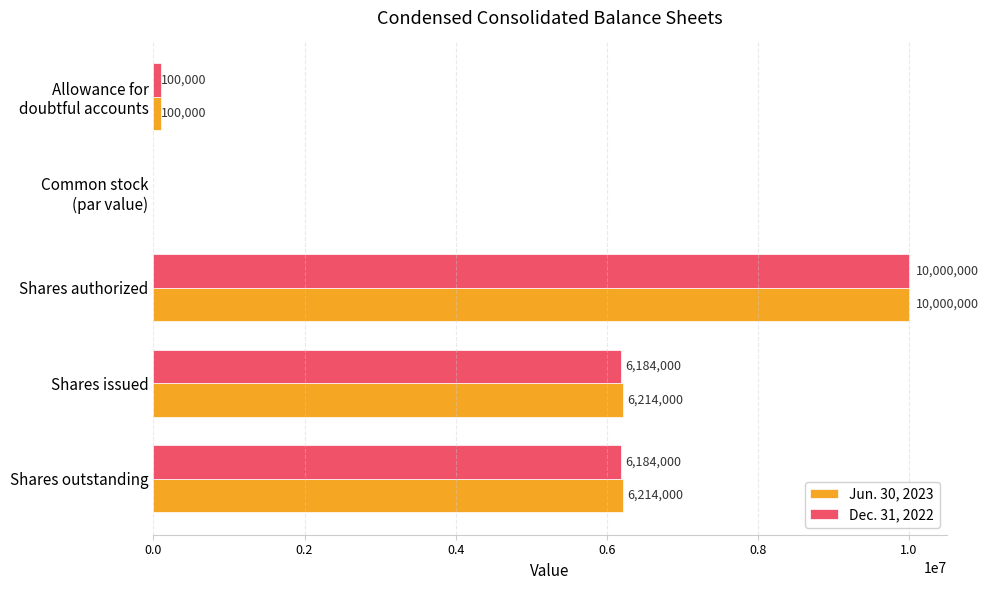

The value of Dec. 31, 2022 at Shares authorized is 10000000. True or false?

True